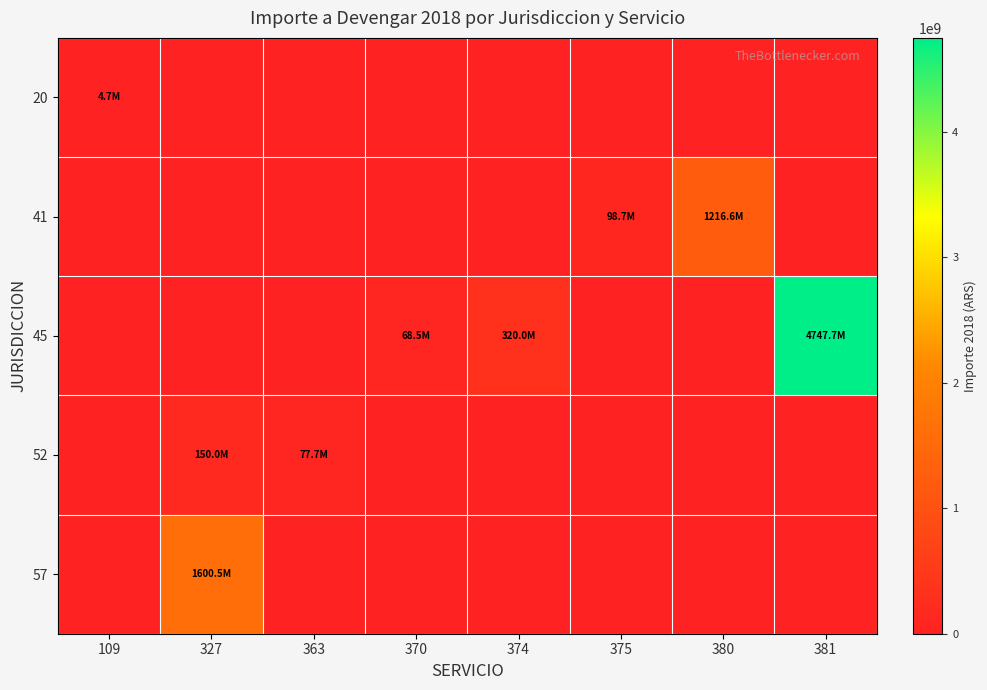

Rank the series by their maximum value, from lowest to highest.

20, 52, 41, 57, 45